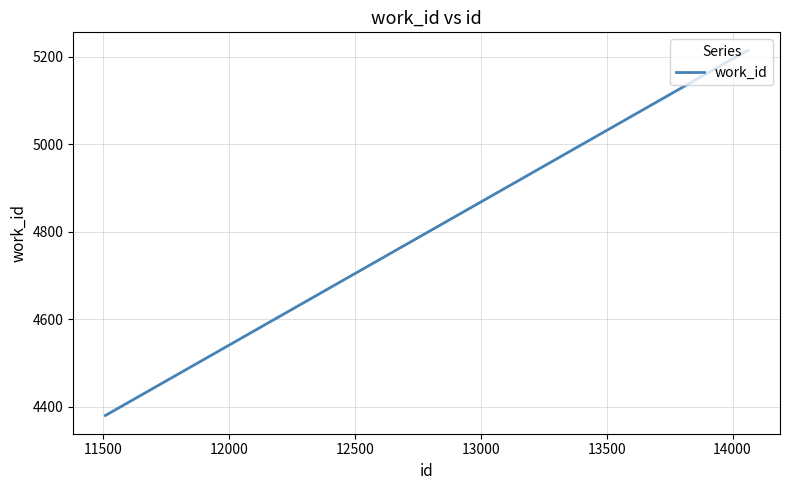

What is the sum of all values?

14808